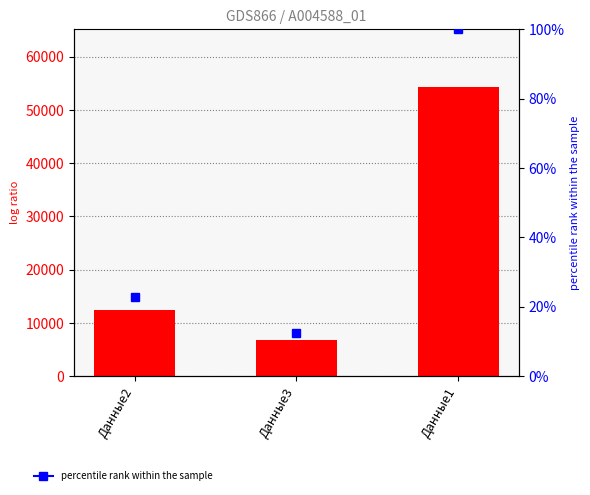

Approximately how many times larger is the value at Данные2 compared to Данные1?

0.2